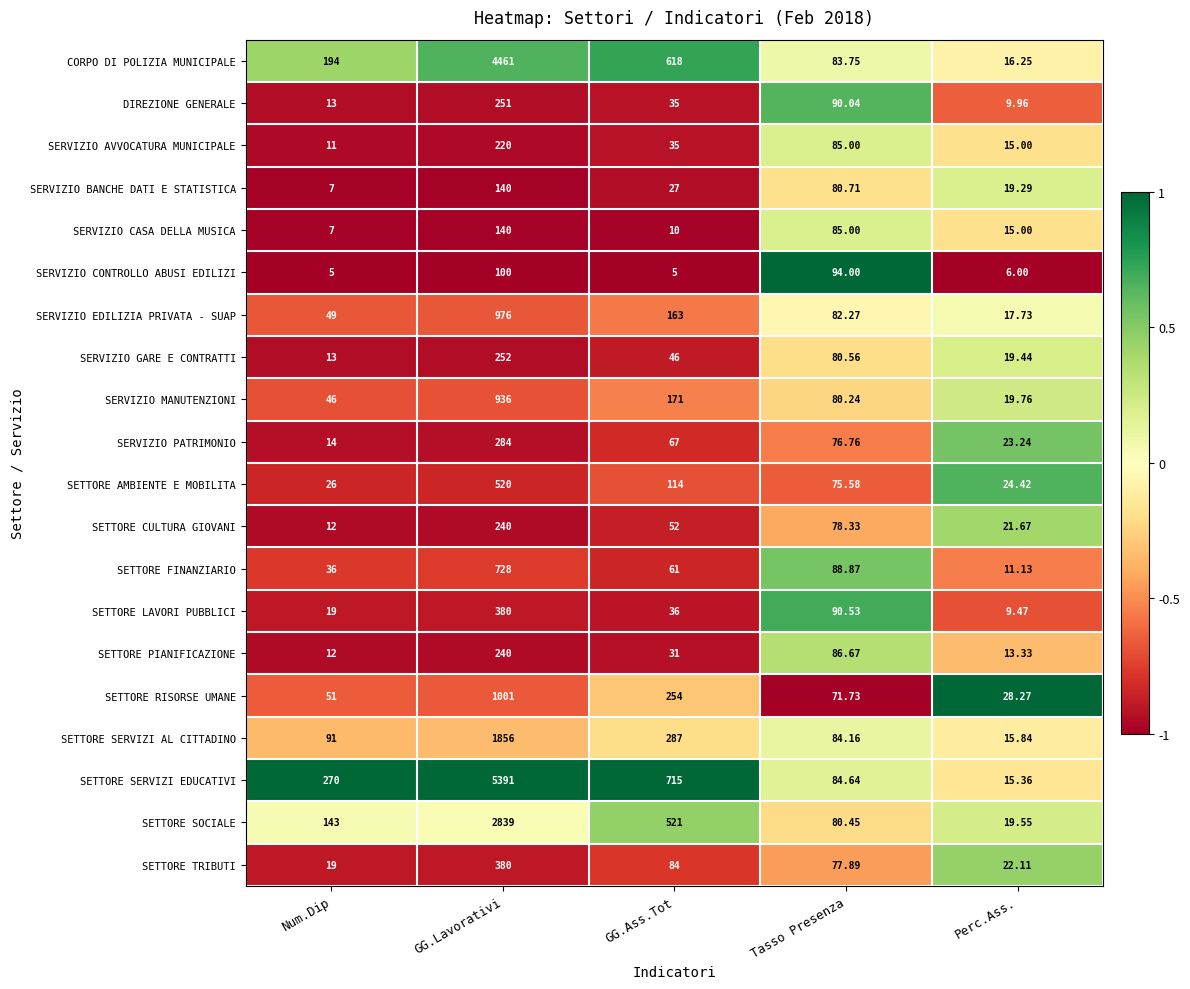

Rank the categories by SETTORE FINANZIARIO value from lowest to highest.

Perc.Ass., Num.Dip, GG.Ass.Tot, Tasso Presenza, GG.Lavorativi